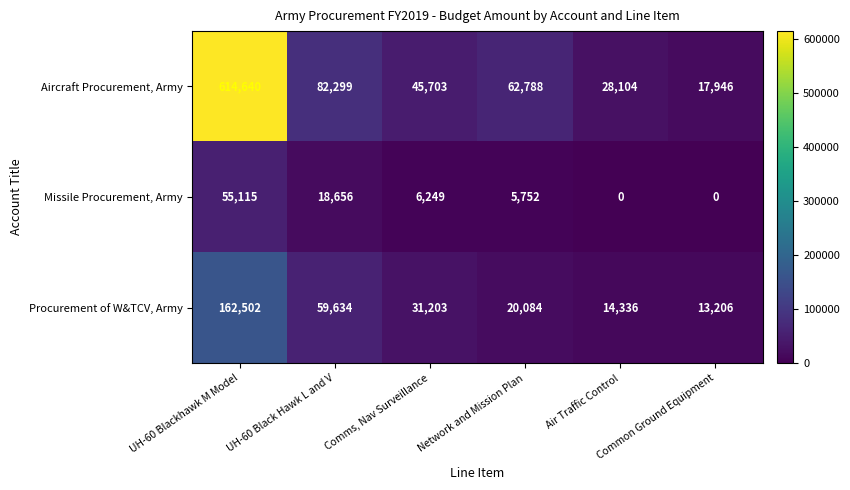

Which category has the highest value across all series?

UH-60 Blackhawk M Model